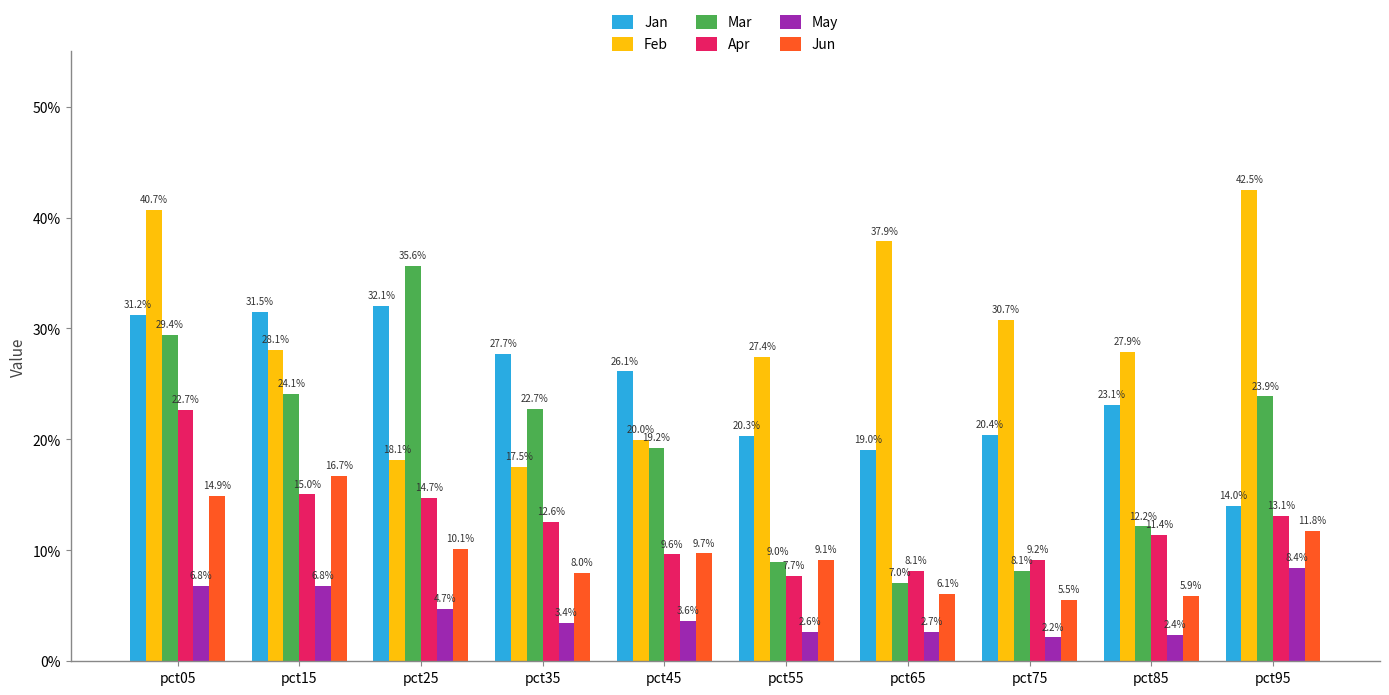

Where is Feb nearest to the value 0?

pct35